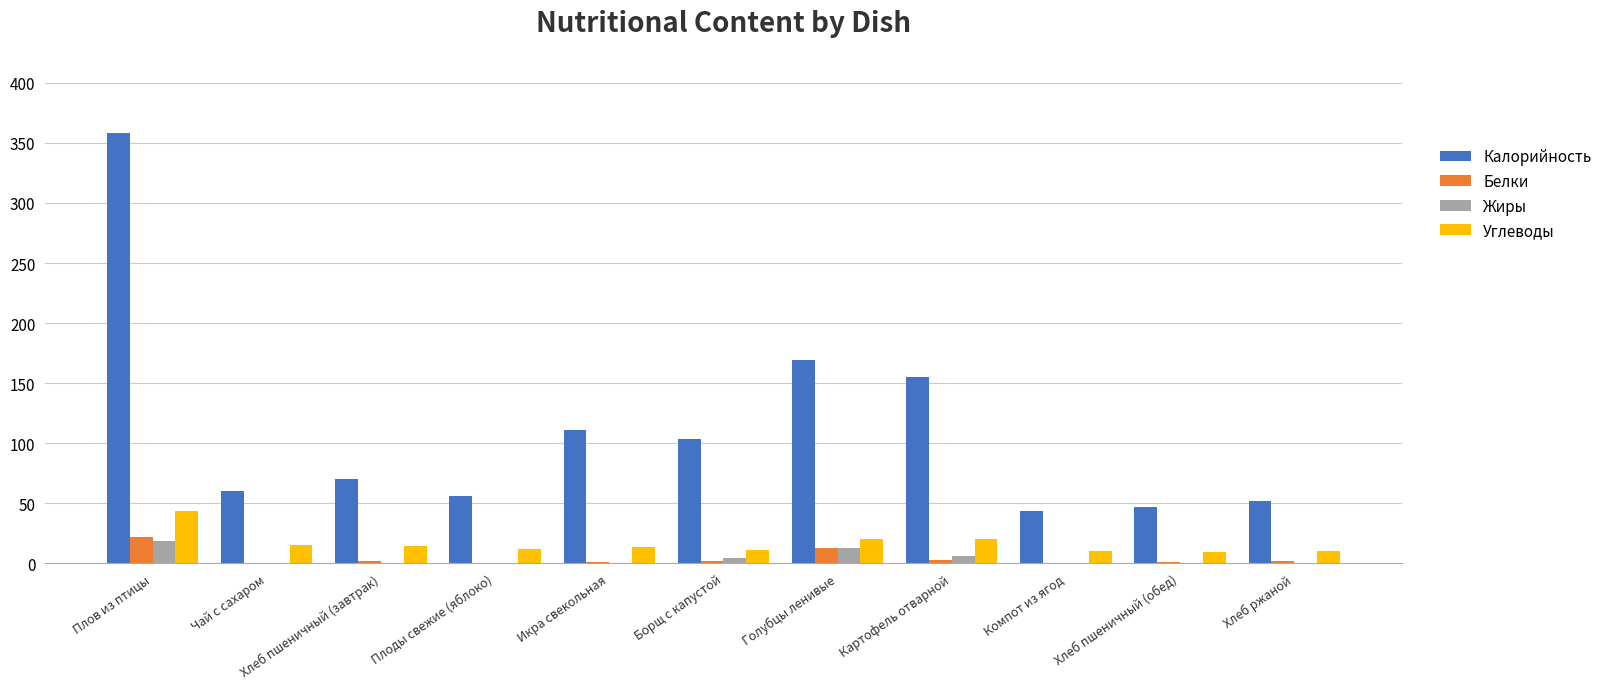

True or false: Углеводы has a value of 10.7 at Компот из ягод.

True